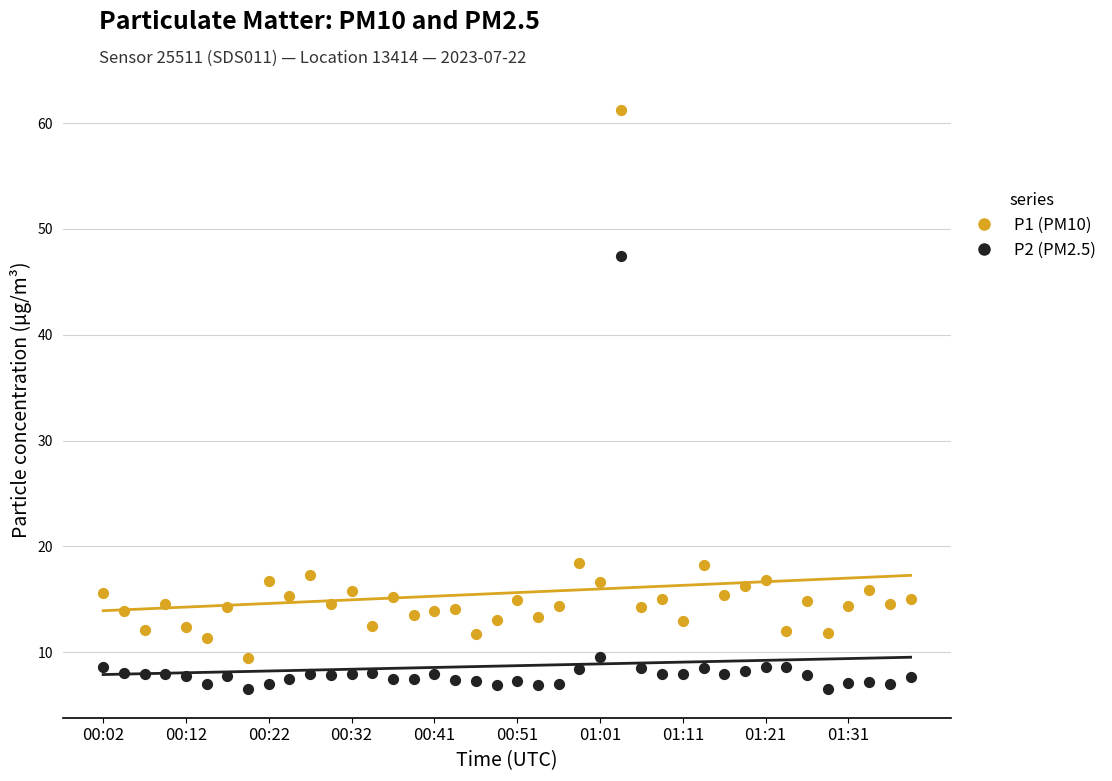

Across all data points, what is the range of Y values (max minus min)?

54.7